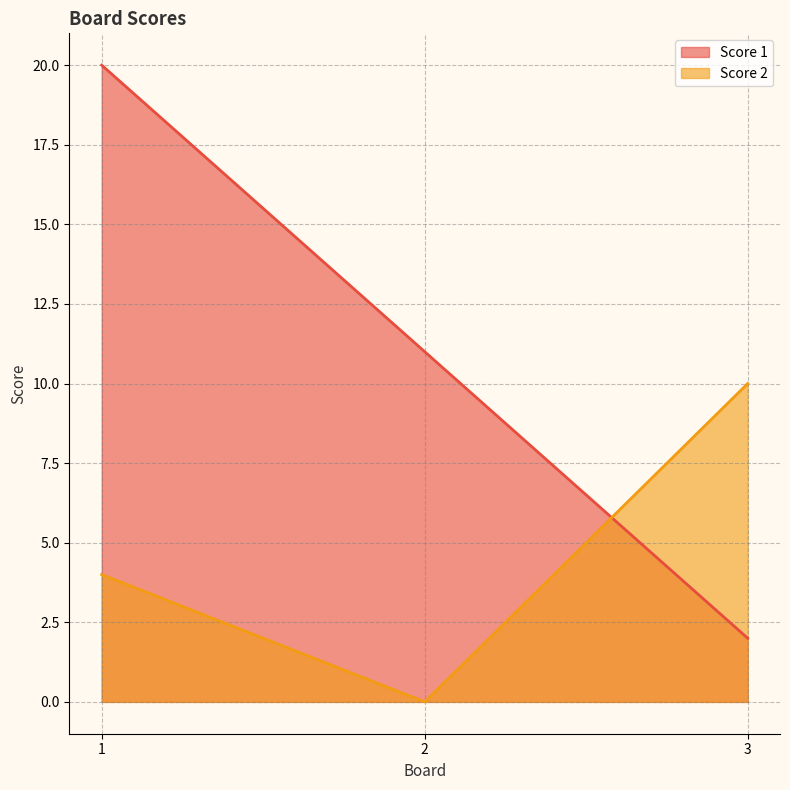

What is the value of the Score 1 point at the 2nd from the left?

11